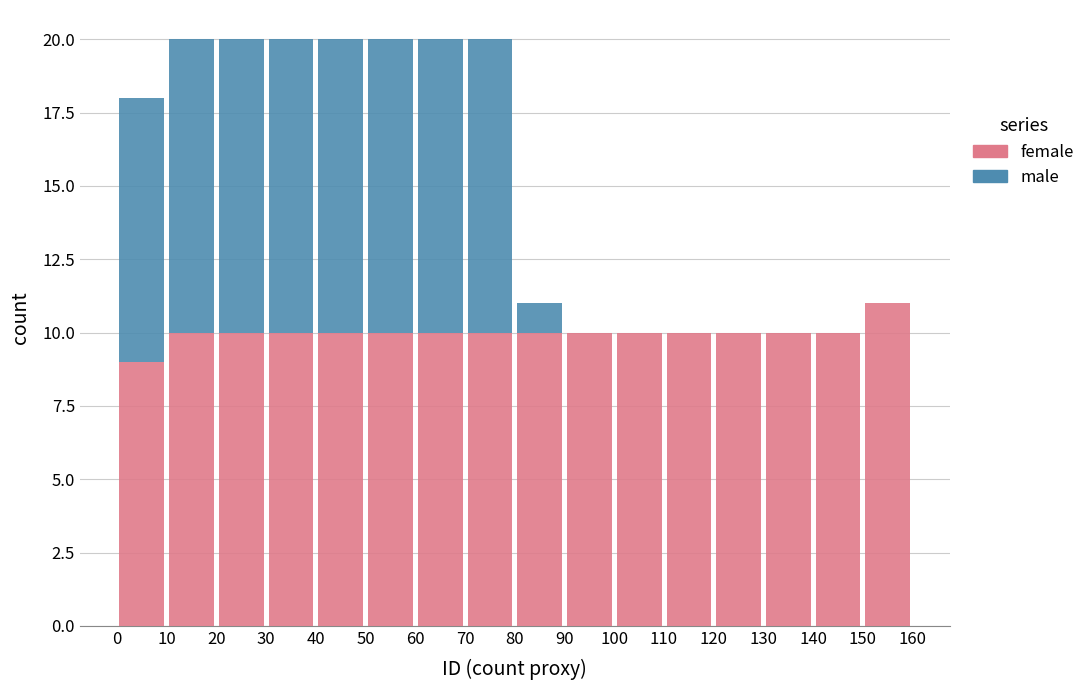

Reading left to right, list every stacked bar in this chart as the range it spans on the x-axis followed by its total height. The values are not printed on the chart, so give them approximately, as read against the axis.

0 to 10: 18
10 to 20: 20
20 to 30: 20
30 to 40: 20
40 to 50: 20
50 to 60: 20
60 to 70: 20
70 to 80: 20
80 to 90: 11
90 to 100: 10
100 to 110: 10
110 to 120: 10
120 to 130: 10
130 to 140: 10
140 to 150: 10
150 to 160: 11